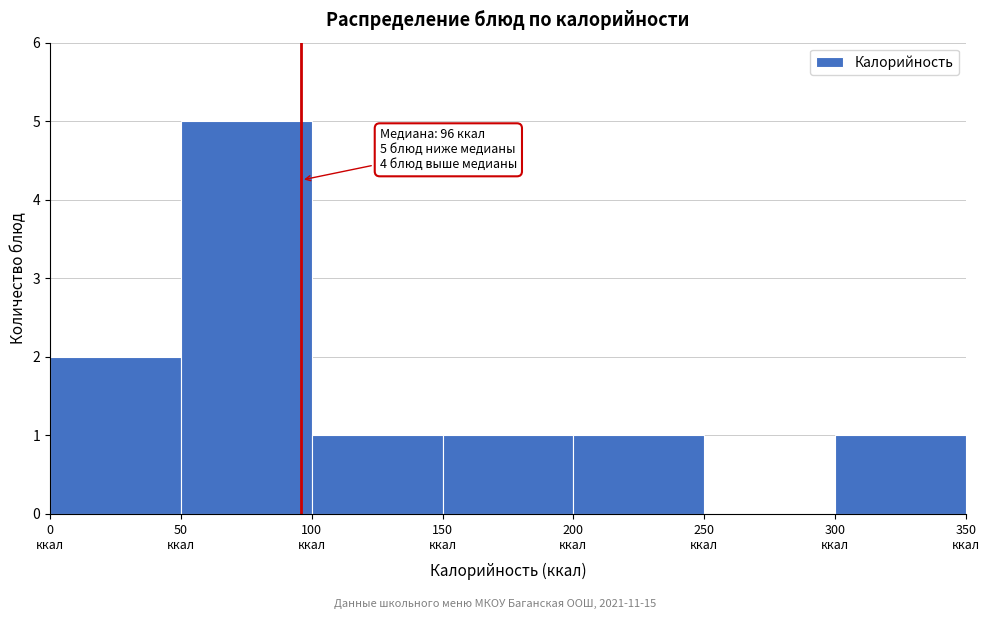

Which range on the x-axis has the tallest bar?

50 to 100